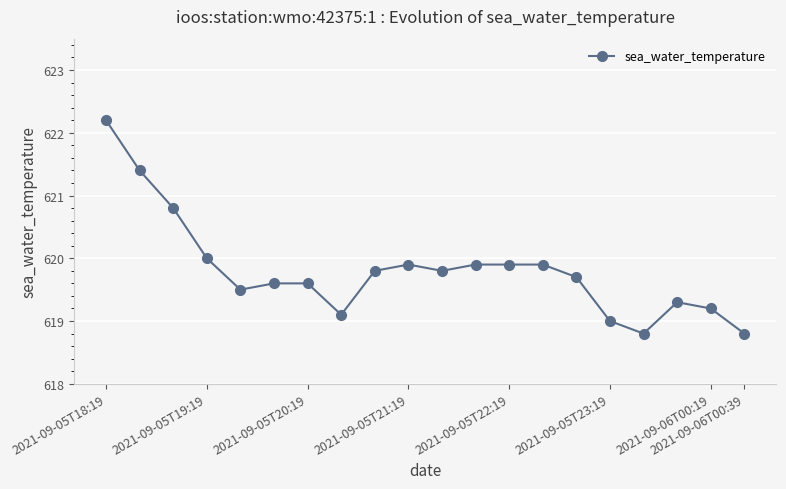

How many categories are shown in the chart?

20